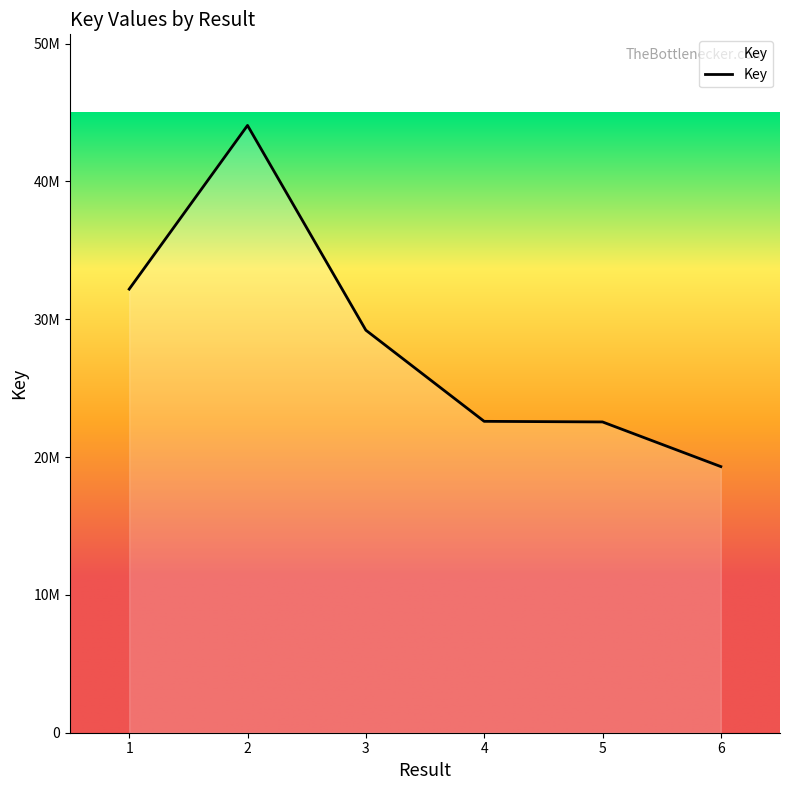

Is this an area chart (filled region under the line)?

Yes